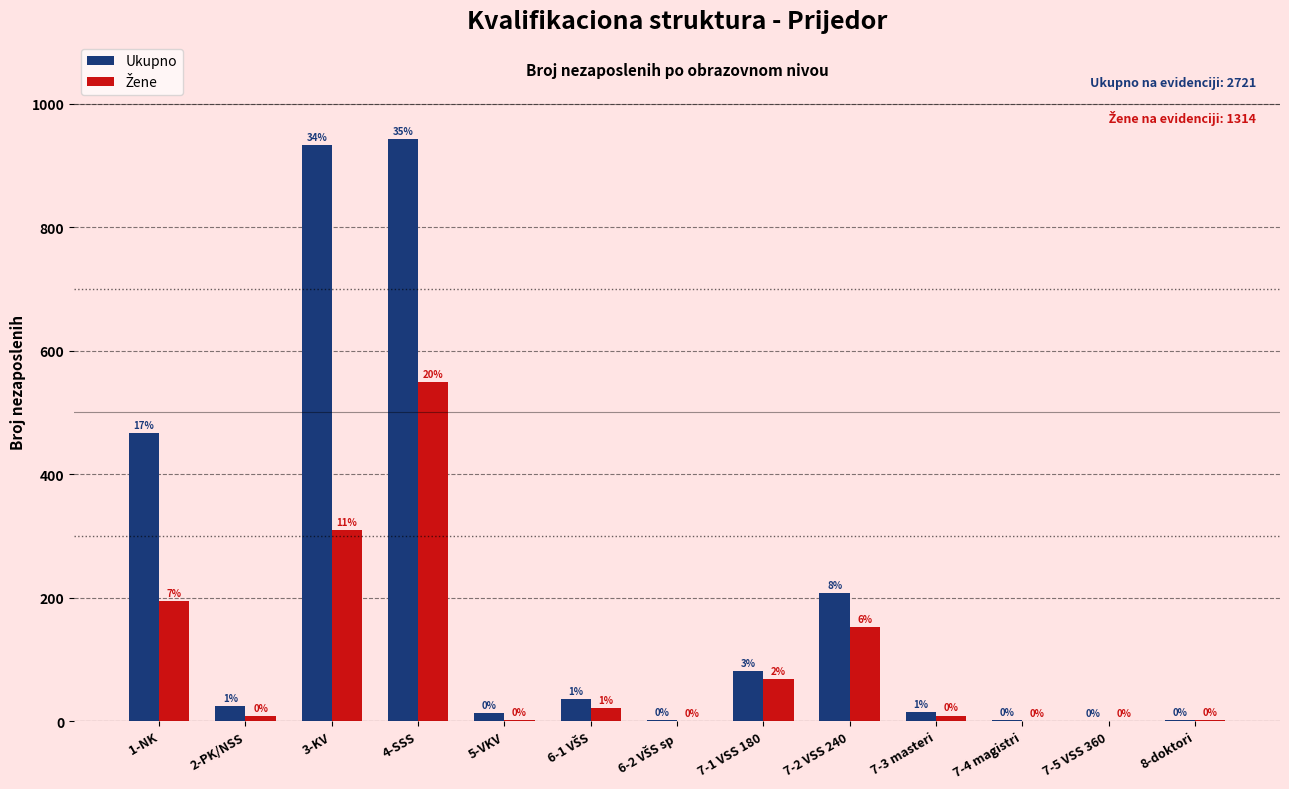

At which label does Ukupno first exceed 24?

1-NK